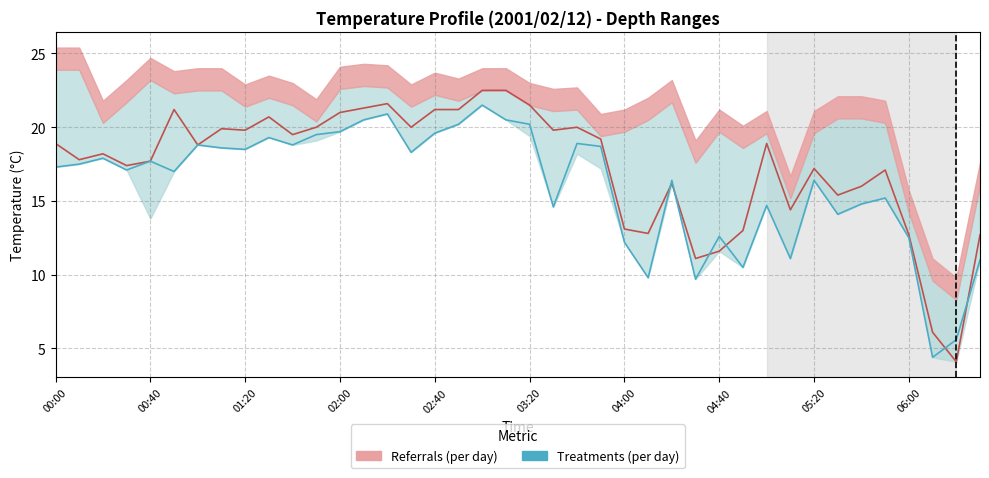

What is the total value across all series at 22?

38.9